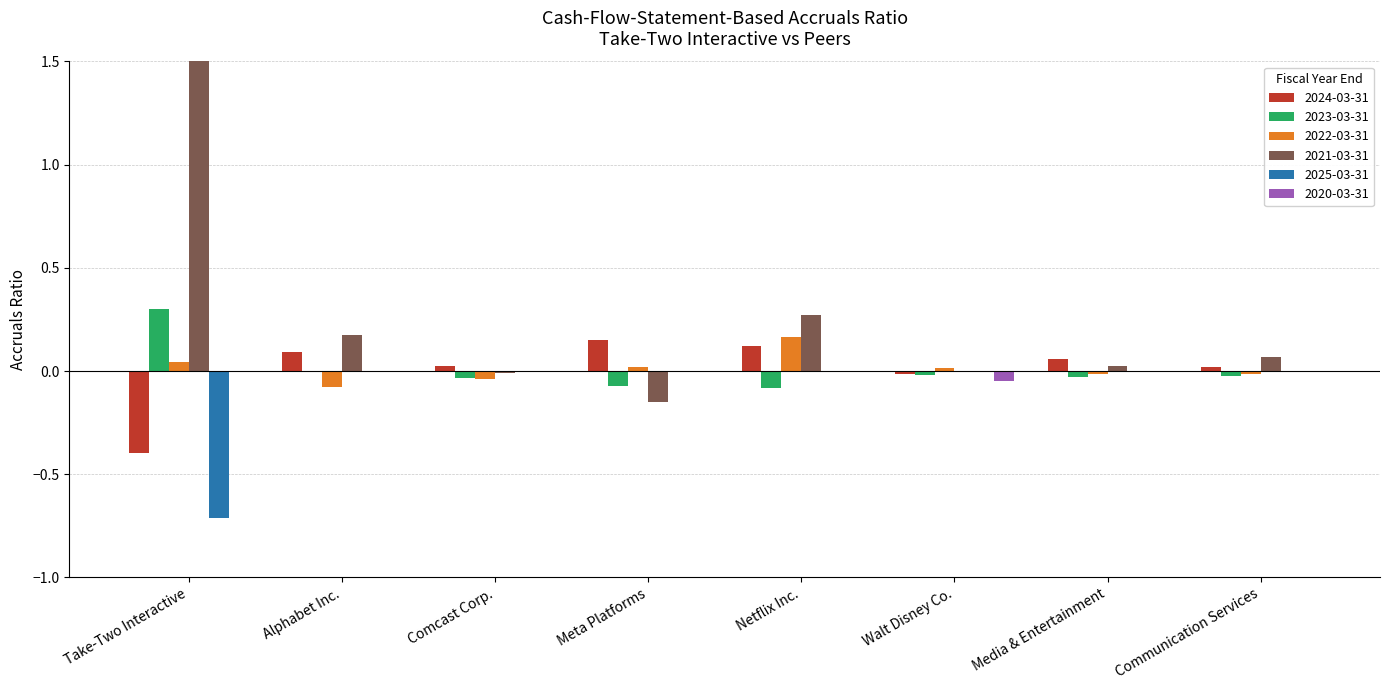

Rank the series at Alphabet Inc. from highest to lowest value.

2021-03-31, 2024-03-31, 2025-03-31, 2020-03-31, 2023-03-31, 2022-03-31